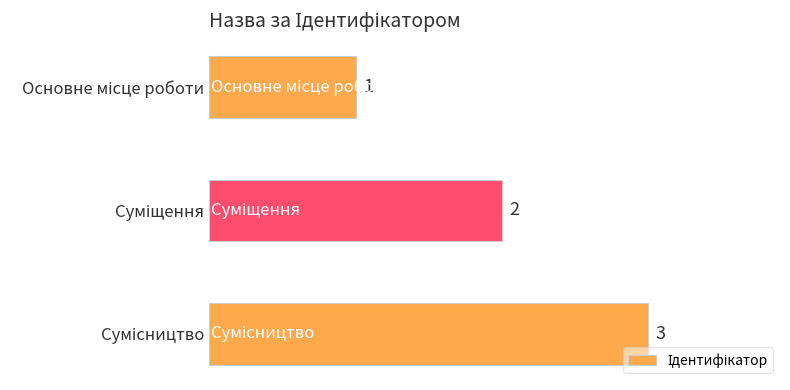

What is the value of the 1st bar from the top?

1